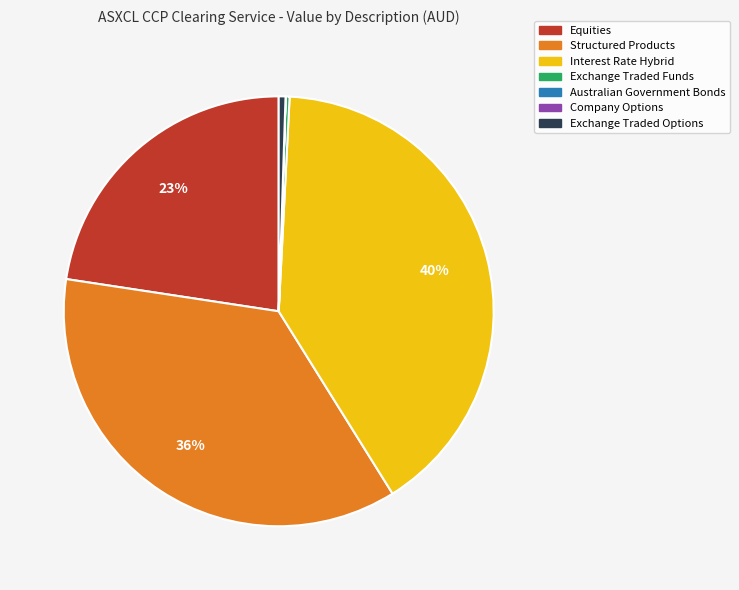

To the nearest percent, what is the difference between the largest and smallest slice percentages?

40%